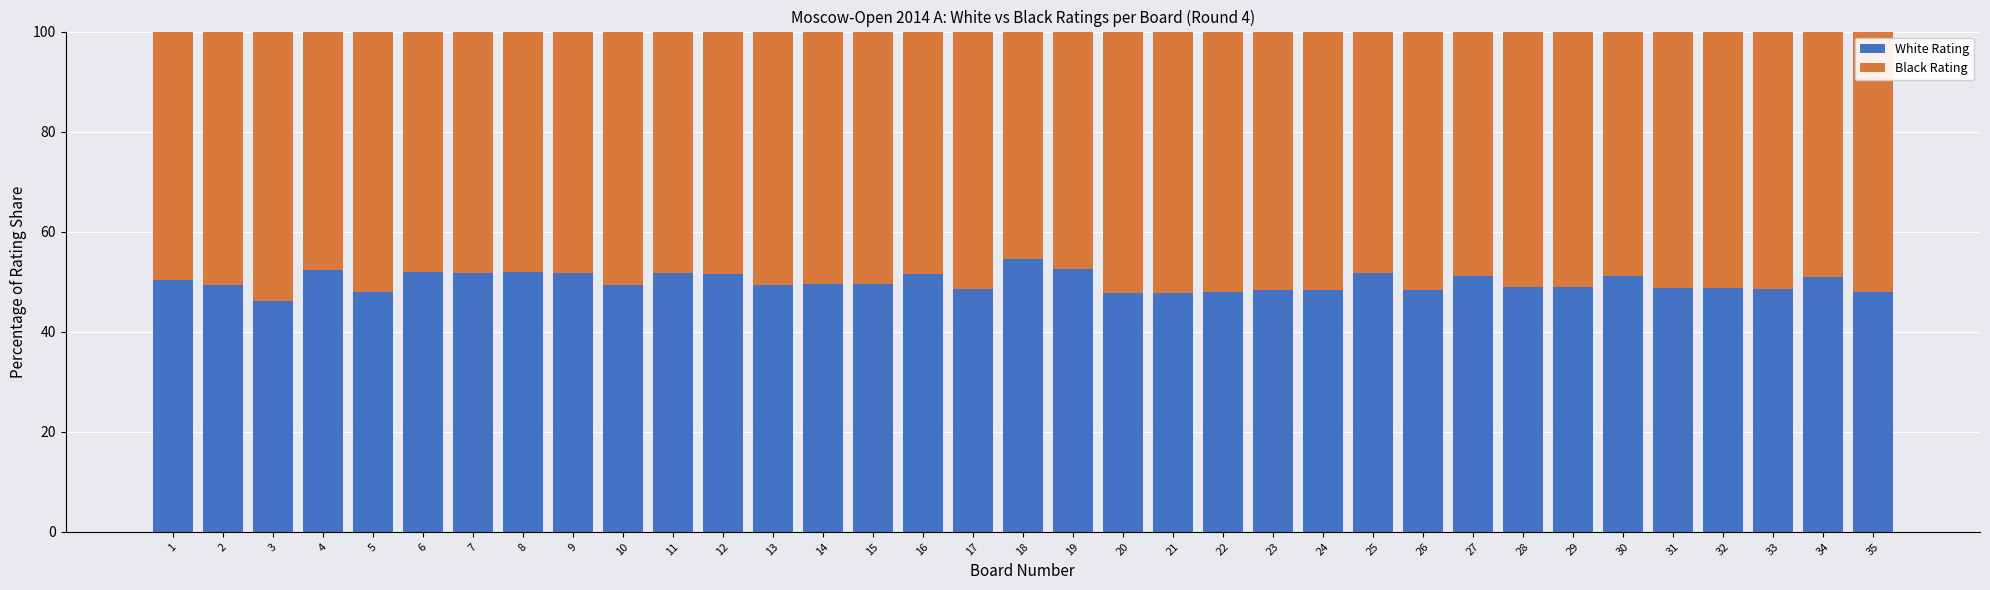

What is the average value of the White Rating series?

49.9